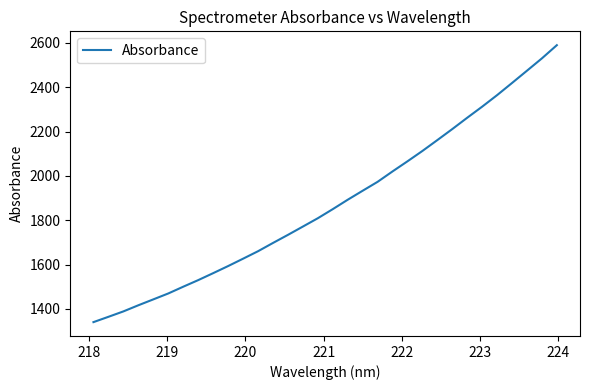

What is the difference between the maximum and minimum values?

1249.2